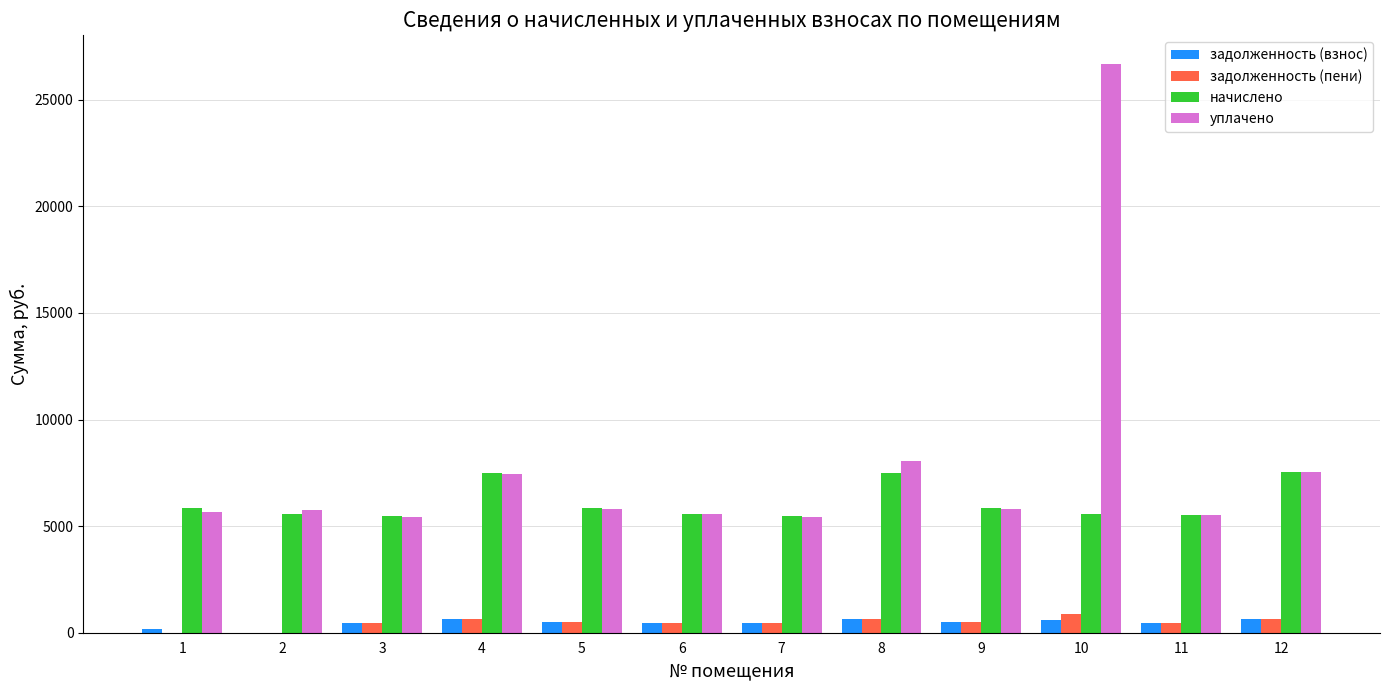

What is the total value across all series at 7?

11792.5